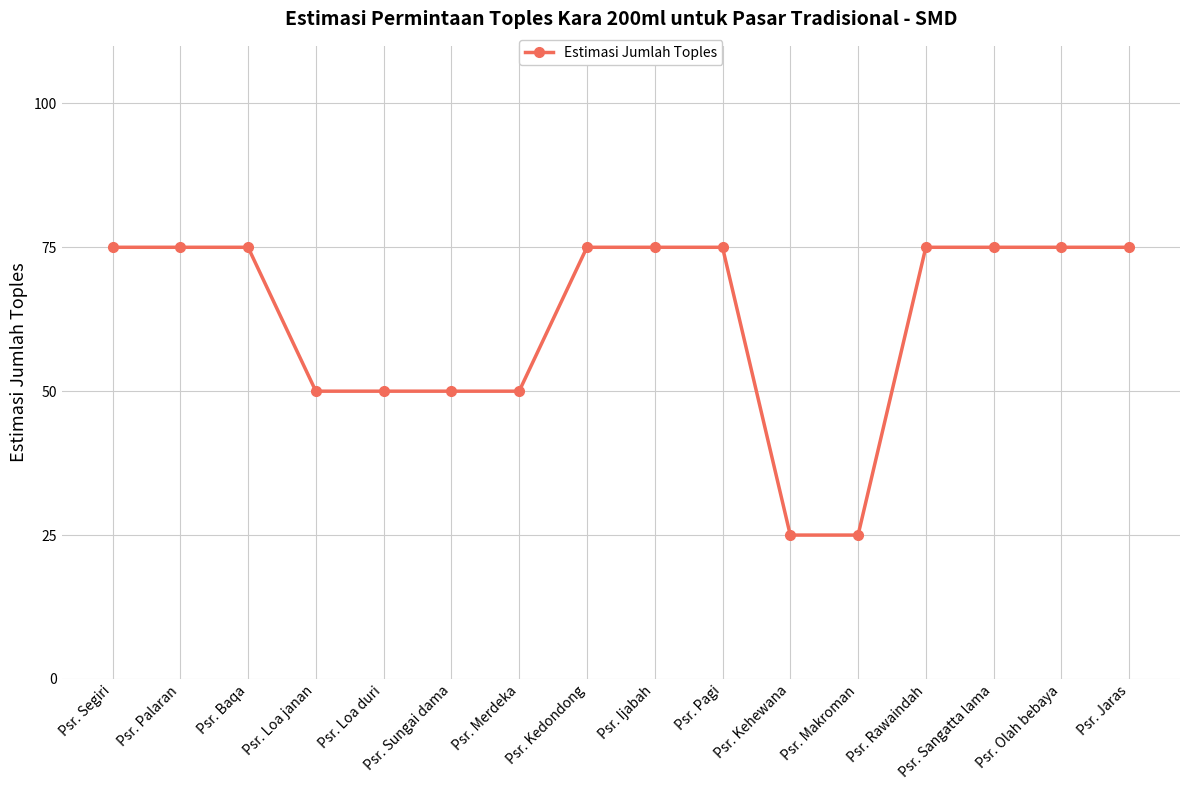

What is the change in value from Psr. Merdeka to Psr. Pagi?

+25